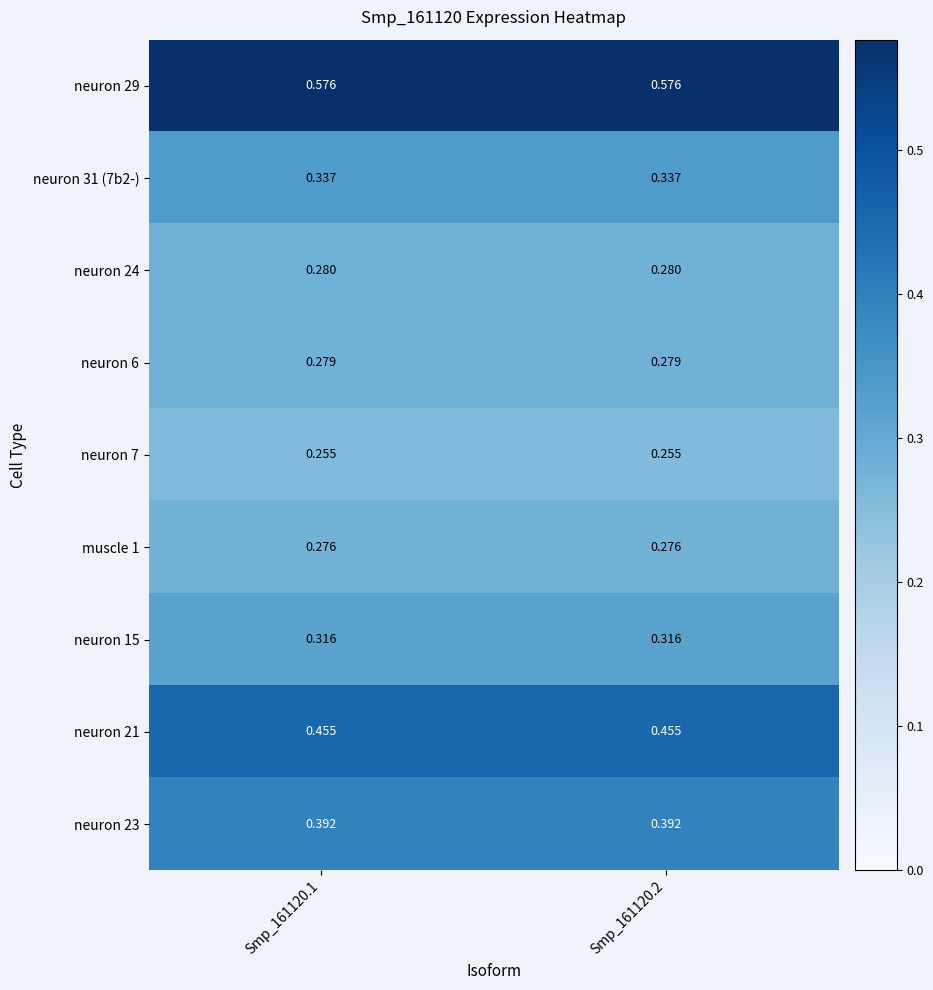

Is the value of muscle 1 at Smp_161120.1 greater than the value of neuron 24 at Smp_161120.1?

No